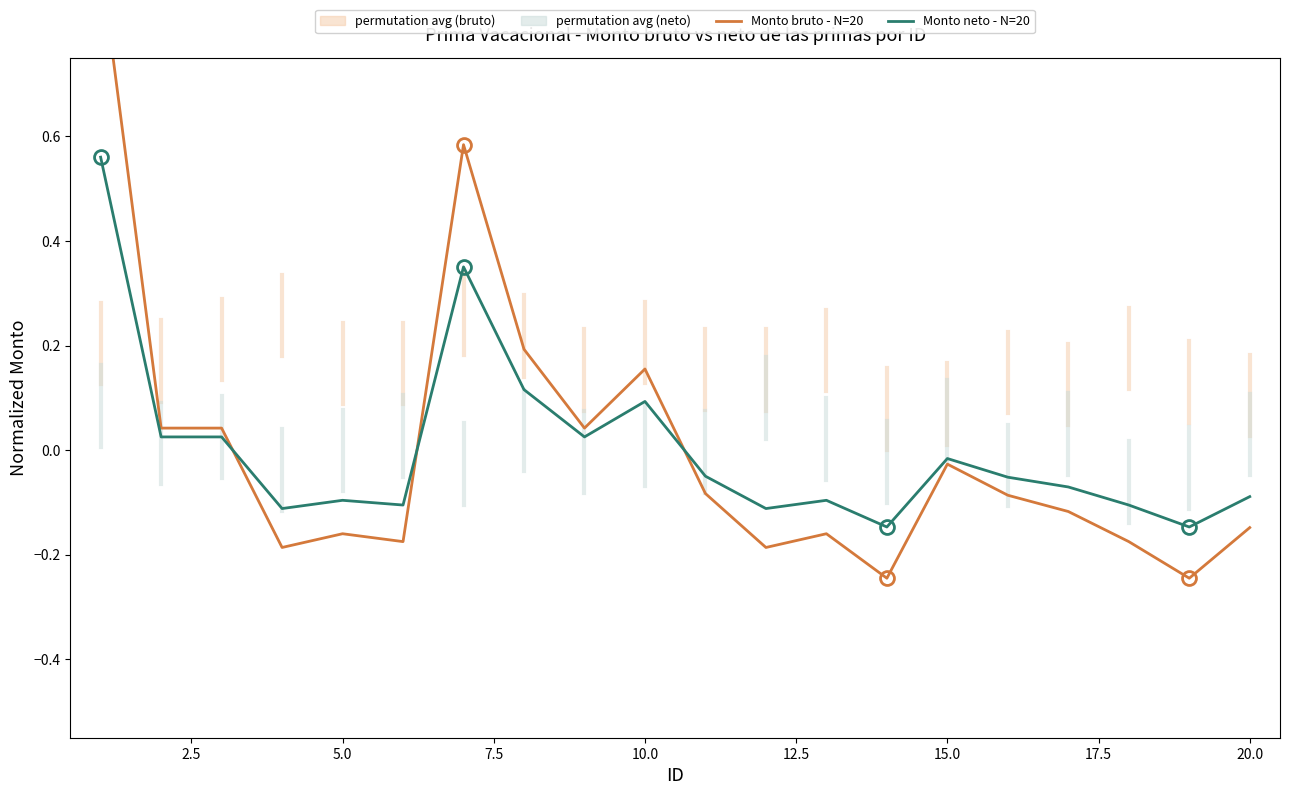

What is the smallest value displayed?

-0.2